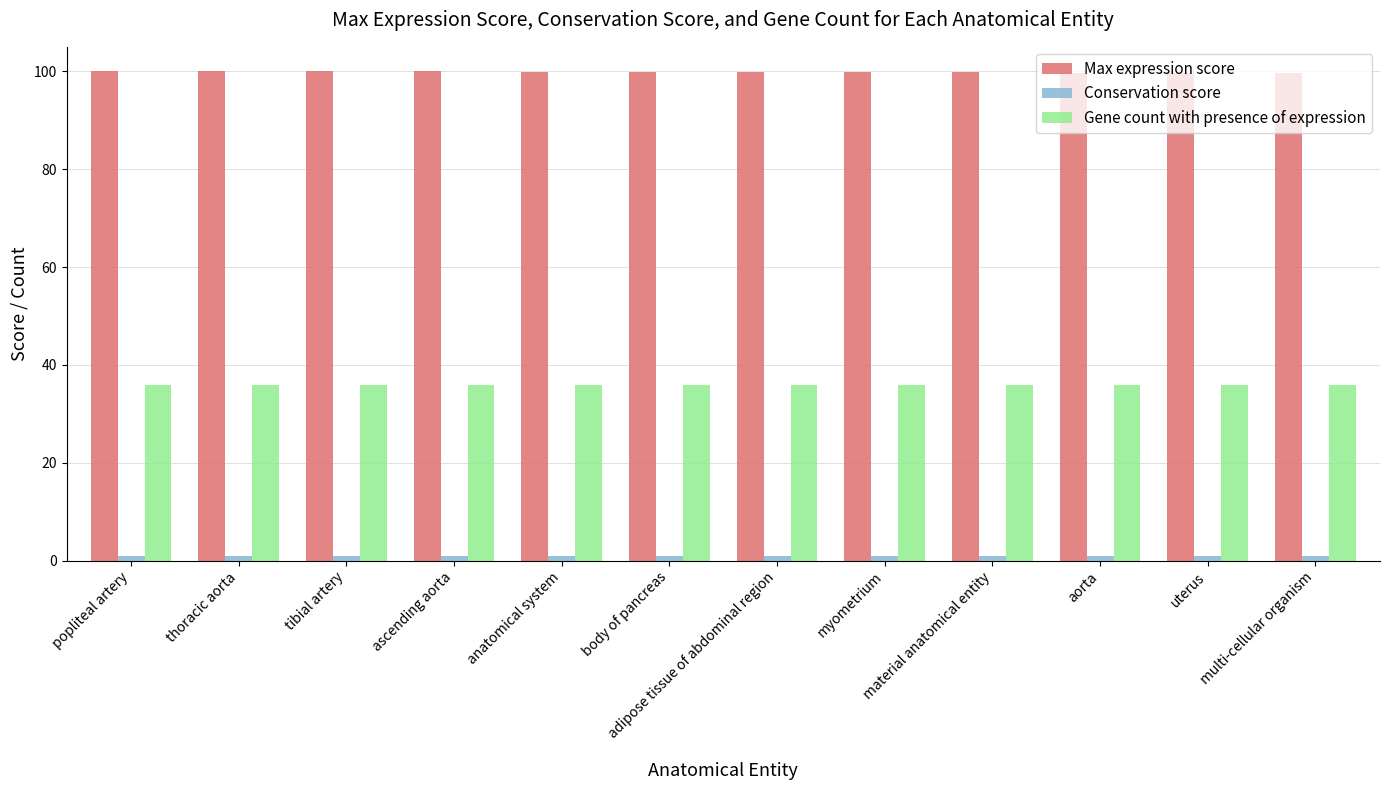

The value of Max expression score at tibial artery is 171.2. True or false?

False